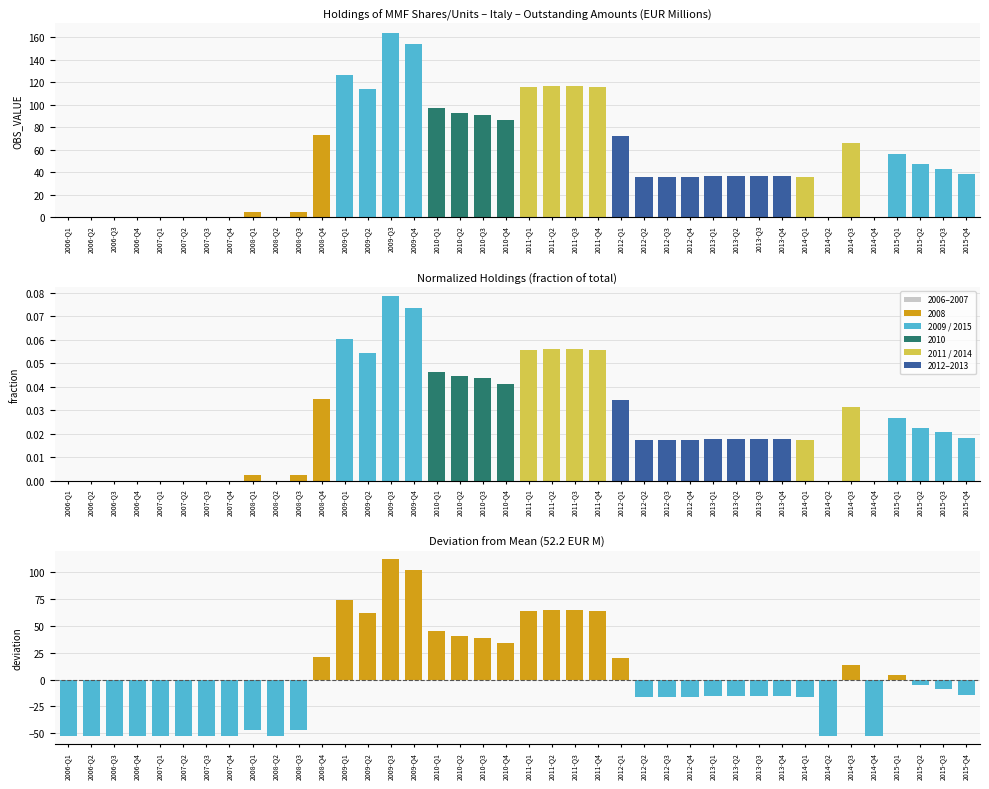

Reading left to right, extract all data points from this chart.

OBS_VALUE: 0.0	0.0	0.0	0.0	0.0	0.0	0.0	0.0	5.0	0.0	5.0	73.0	126.0	114.0	164.0	154.0	97.0	93.0	91.0	86.0	116.0	117.0	117.0	116.0	72.0	36.0	36.0	36.0	37.0	37.0	37.0	37.0	36.0	0.0	66.0	0.0	56.0	47.0	43.0	38.0
OBS_VALUE (fraction): 0.0	0.0	0.0	0.0	0.0	0.0	0.0	0.0	0.0	0.0	0.0	0.0	0.1	0.1	0.1	0.1	0.0	0.0	0.0	0.0	0.1	0.1	0.1	0.1	0.0	0.0	0.0	0.0	0.0	0.0	0.0	0.0	0.0	0.0	0.0	0.0	0.0	0.0	0.0	0.0
OBS_VALUE deviation: -52.2	-52.2	-52.2	-52.2	-52.2	-52.2	-52.2	-52.2	-47.2	-52.2	-47.2	20.8	73.8	61.8	111.8	101.8	44.8	40.8	38.8	33.8	63.8	64.8	64.8	63.8	19.8	-16.2	-16.2	-16.2	-15.2	-15.2	-15.2	-15.2	-16.2	-52.2	13.8	-52.2	3.8	-5.2	-9.2	-14.2